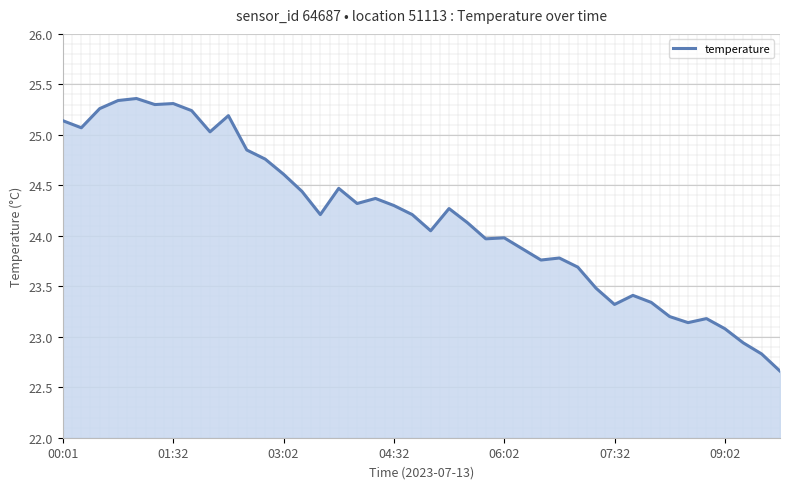

What position from the right is 14?

26